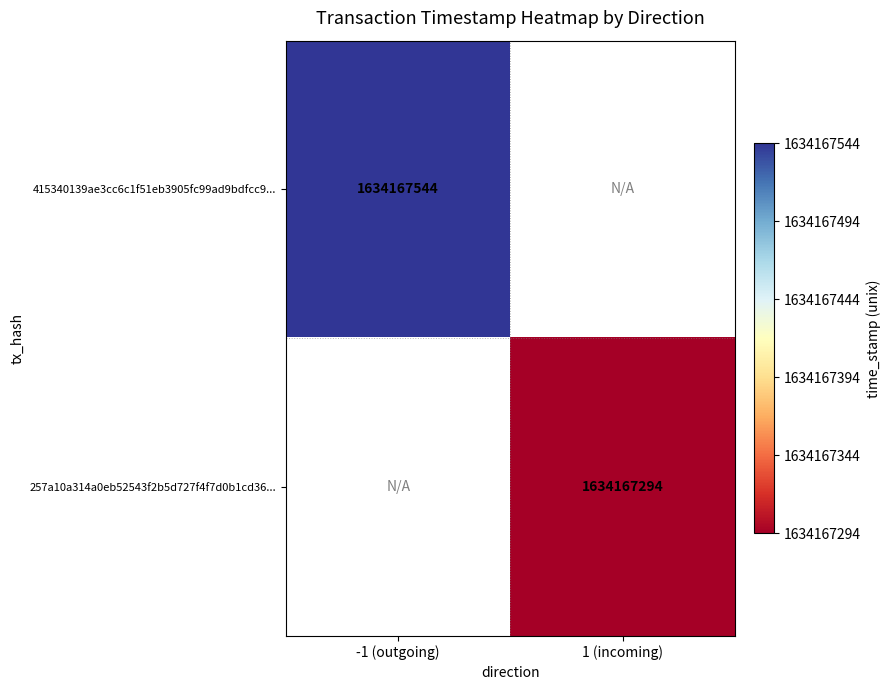

Rank the series by their average value, from highest to lowest.

415340139ae3cc6c1f51eb3905fc99ad9bdfcc9, 257a10a314a0eb52543f2b5d727f4f7d0b1cd36